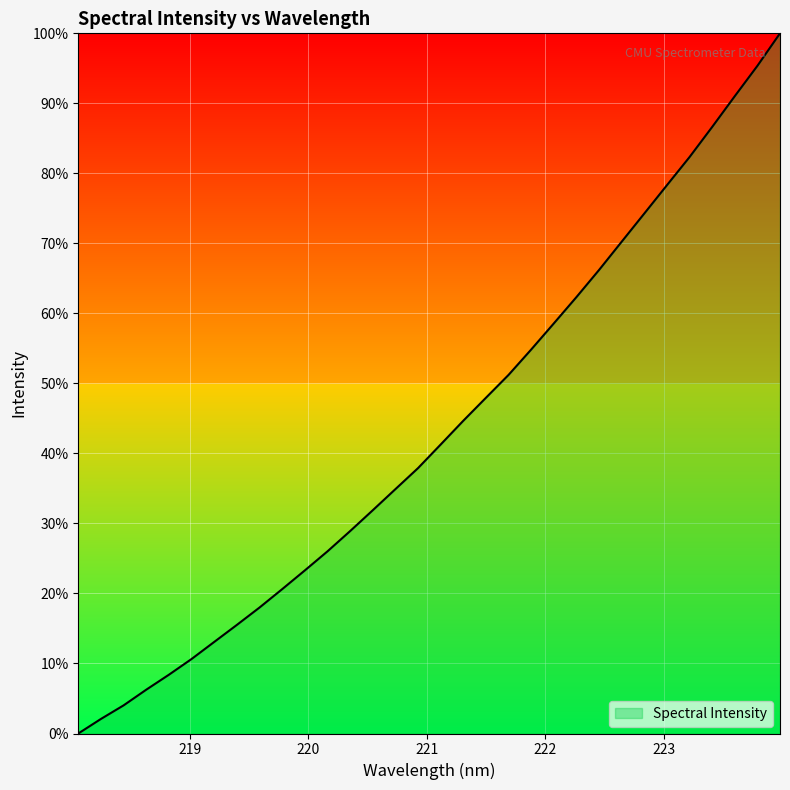

What is the difference between the maximum and minimum values?

100.0